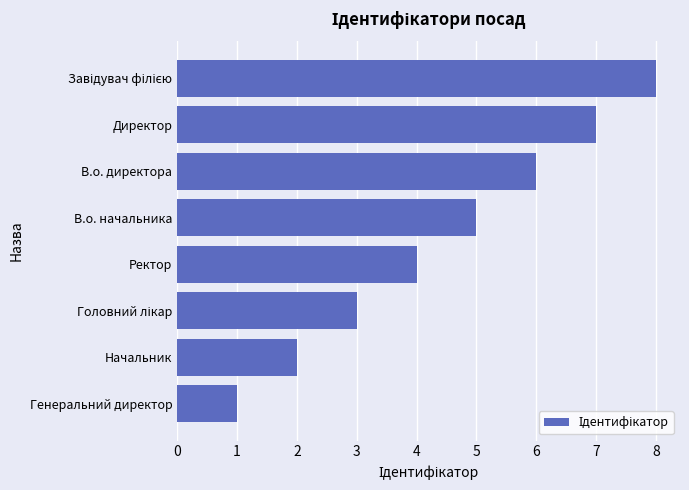

Which has a higher value, В.о. начальника or В.о. директора?

В.о. директора